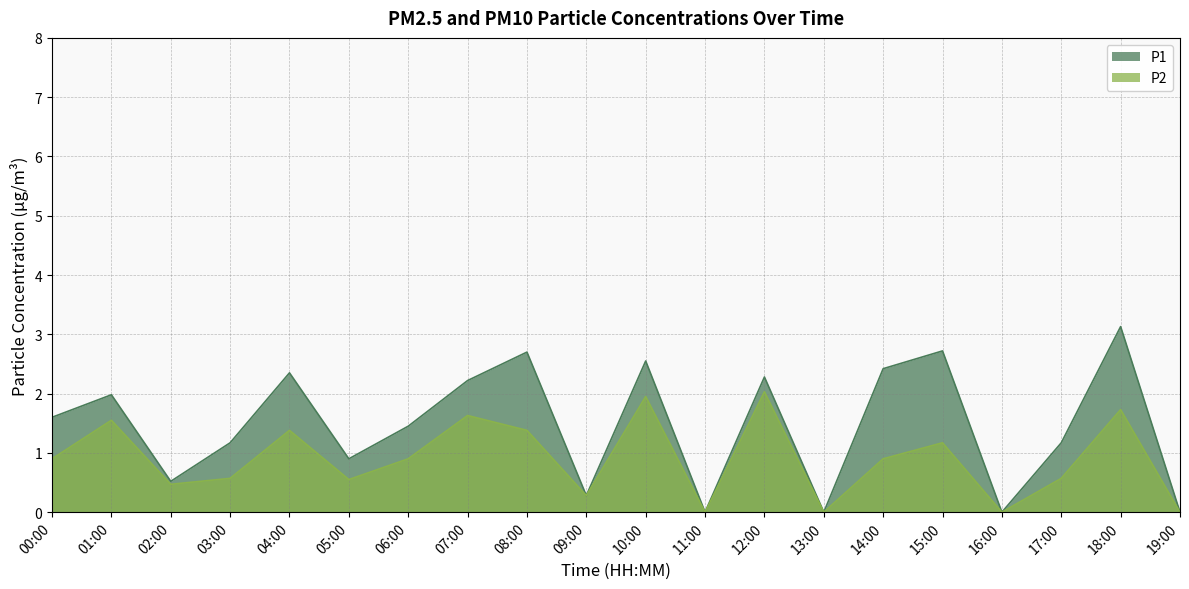

Is it true that P2 equals 1.0 at 17:00?

False